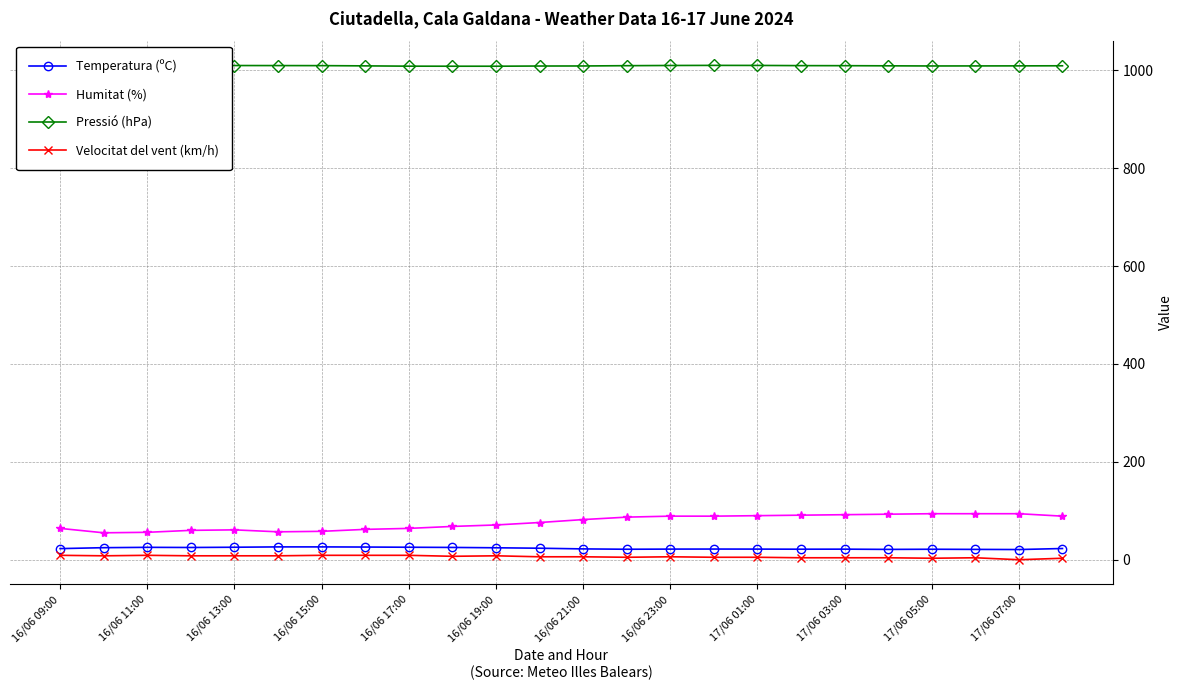

True or false: Velocitat del vent (km/h) and Pressió (hPa) cross at least once.

False